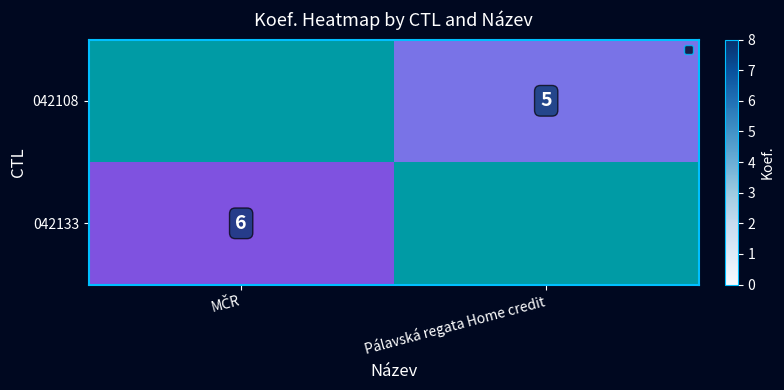

List the series in order of their peak value, highest first.

042133, 042108